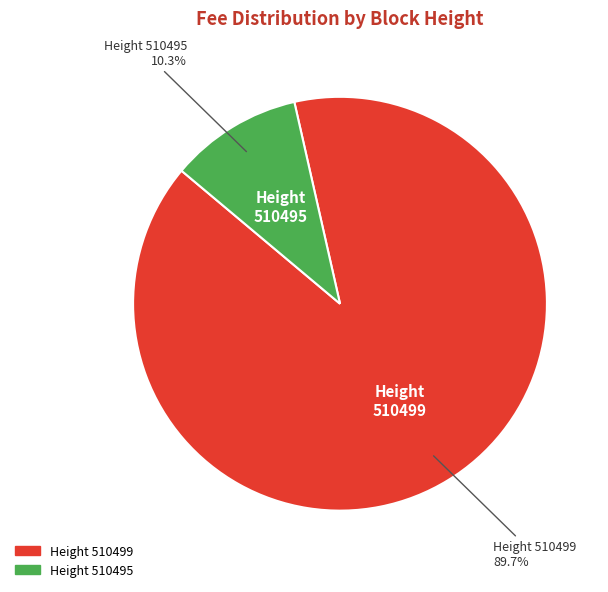

Is there any slice that represents more than half of the pie?

Yes